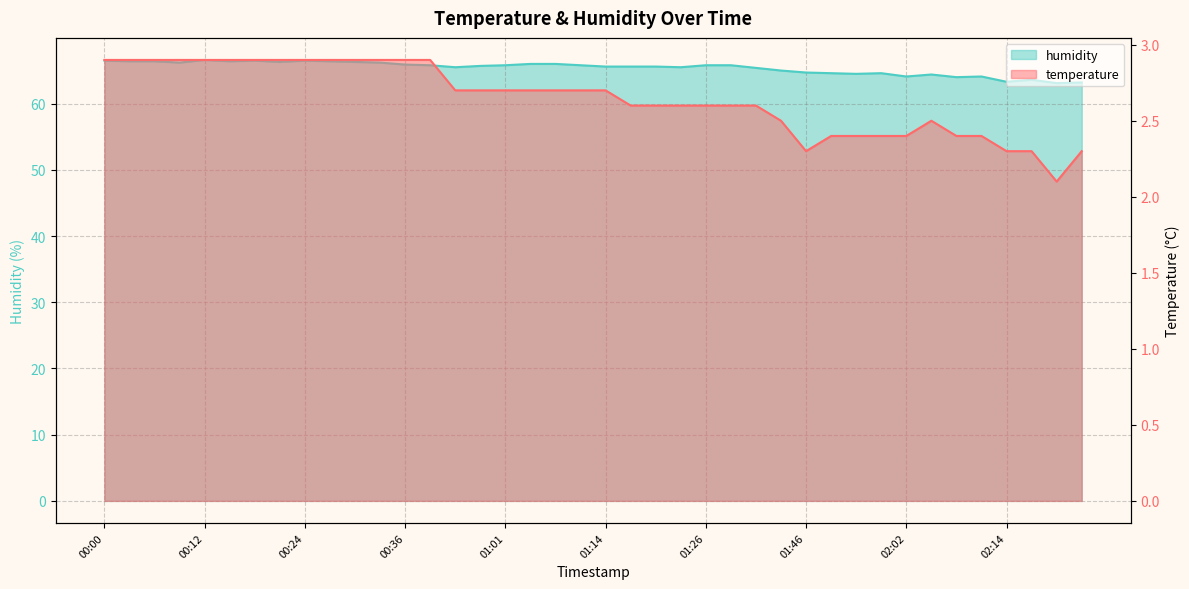

Is it true that humidity equals 64.5 at 01:56?

True